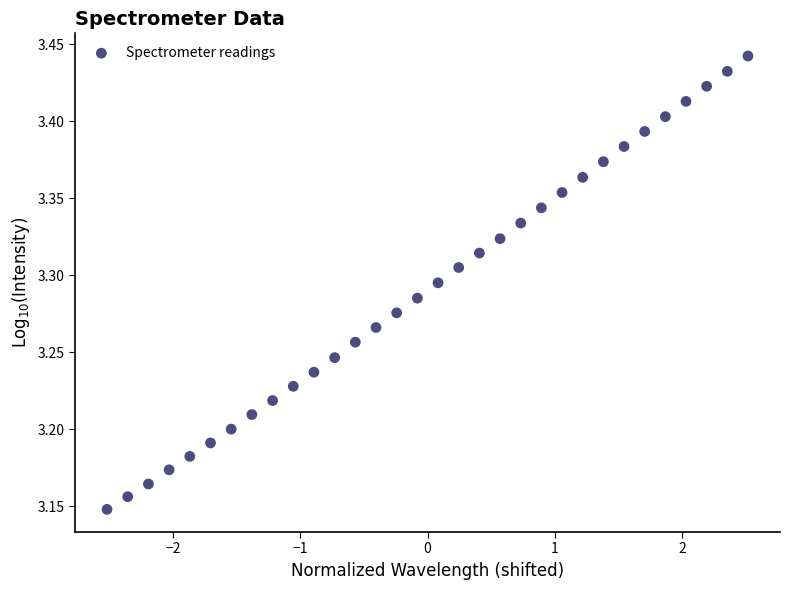

What is the range of Y values (max minus min)?

0.3